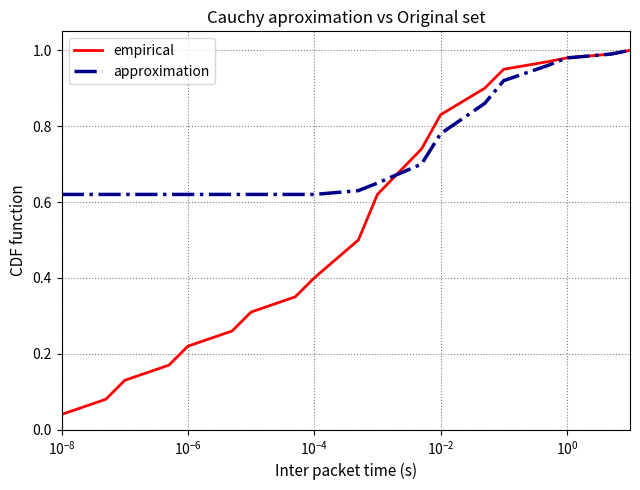

Which series has the largest total across all categories?

approximation